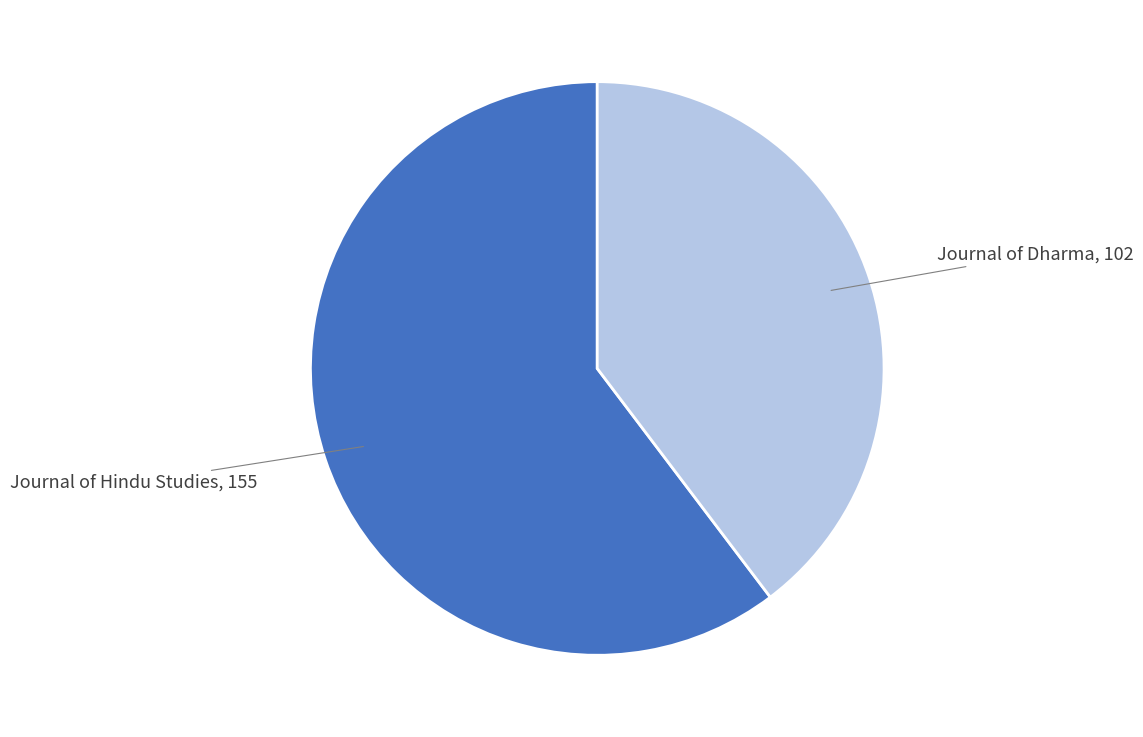

Is there a majority slice in this chart?

Yes